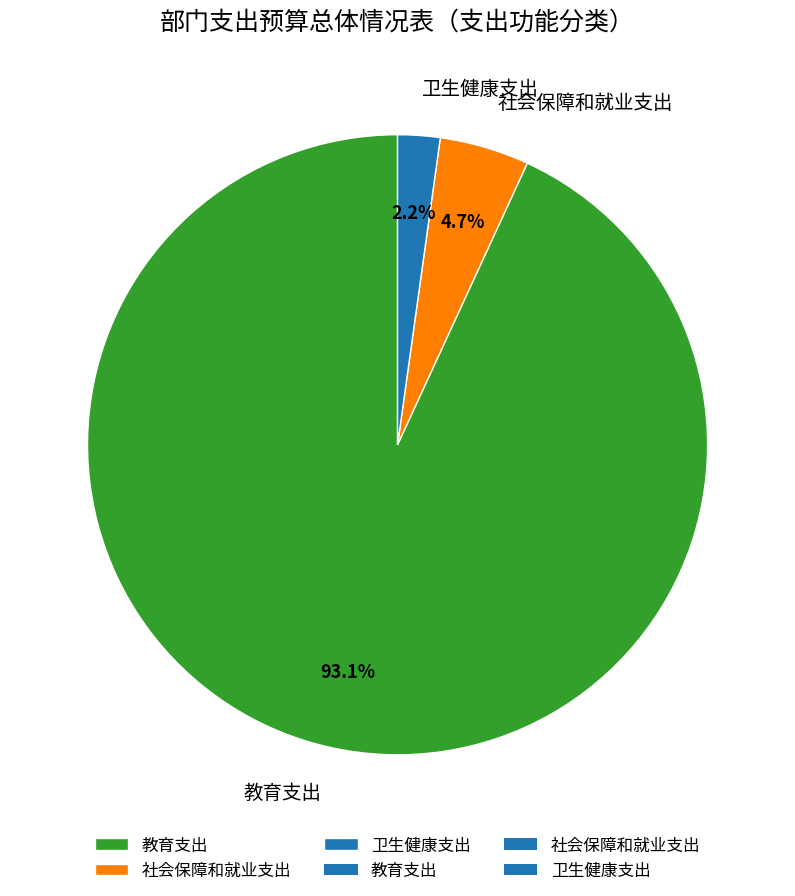

What percentage is the 社会保障和就业支出 slice, to the nearest percent?

5%